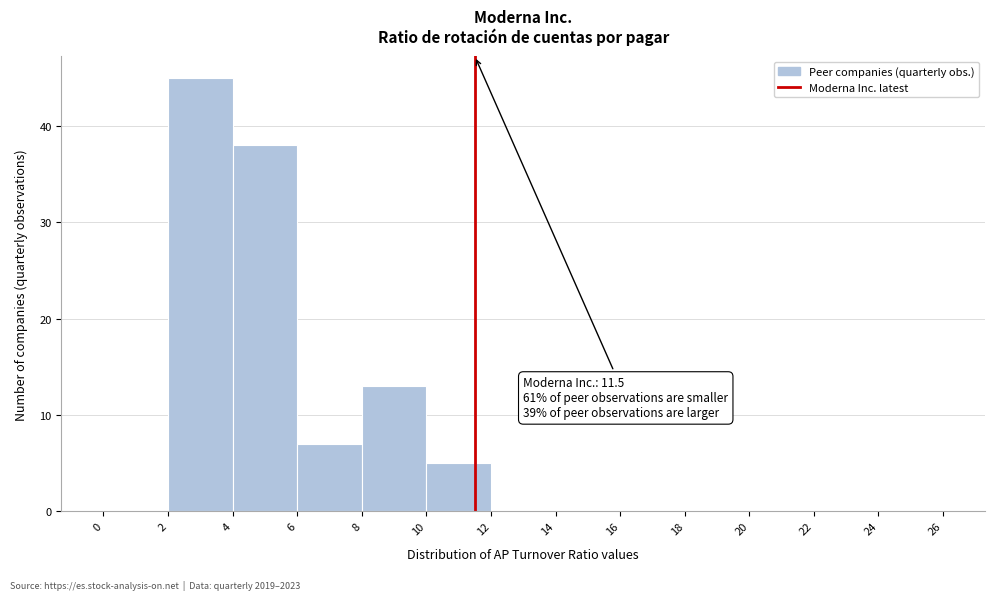

Over which range of the x-axis is the bar tallest?

2 to 4